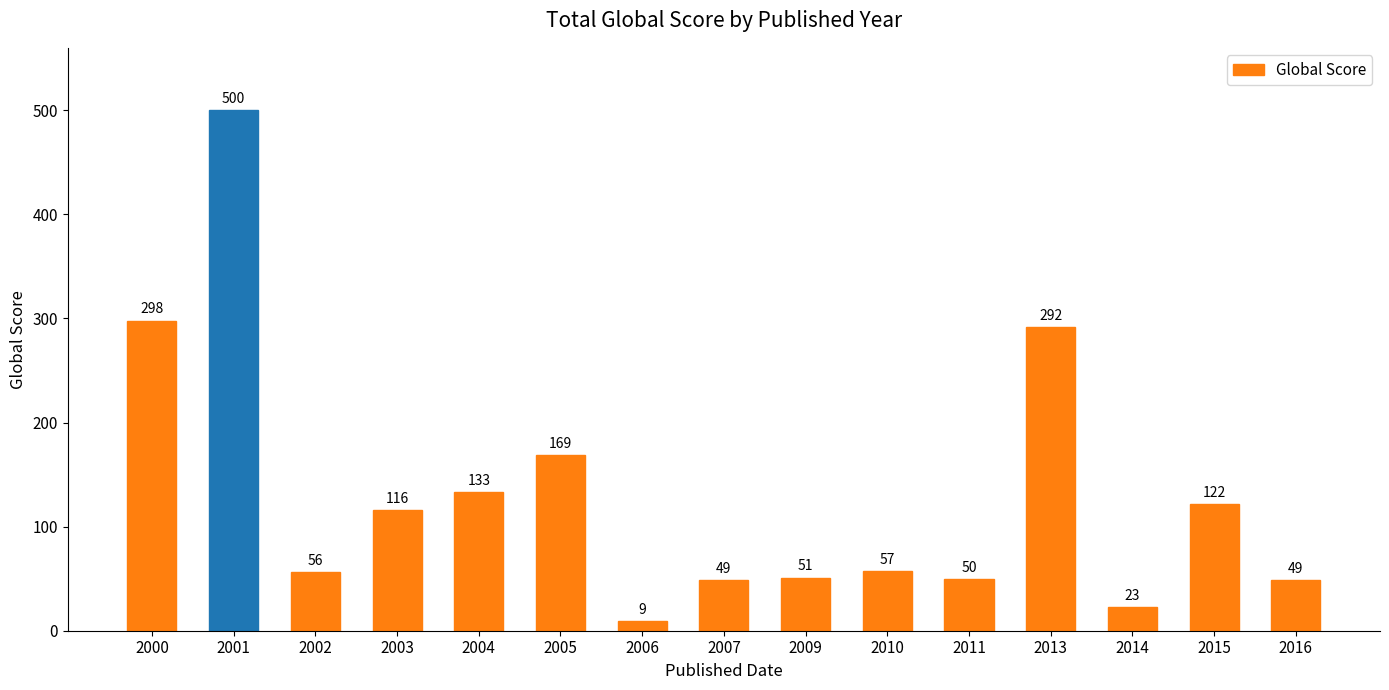

What is the change in value from 2002 to 2004?

+77